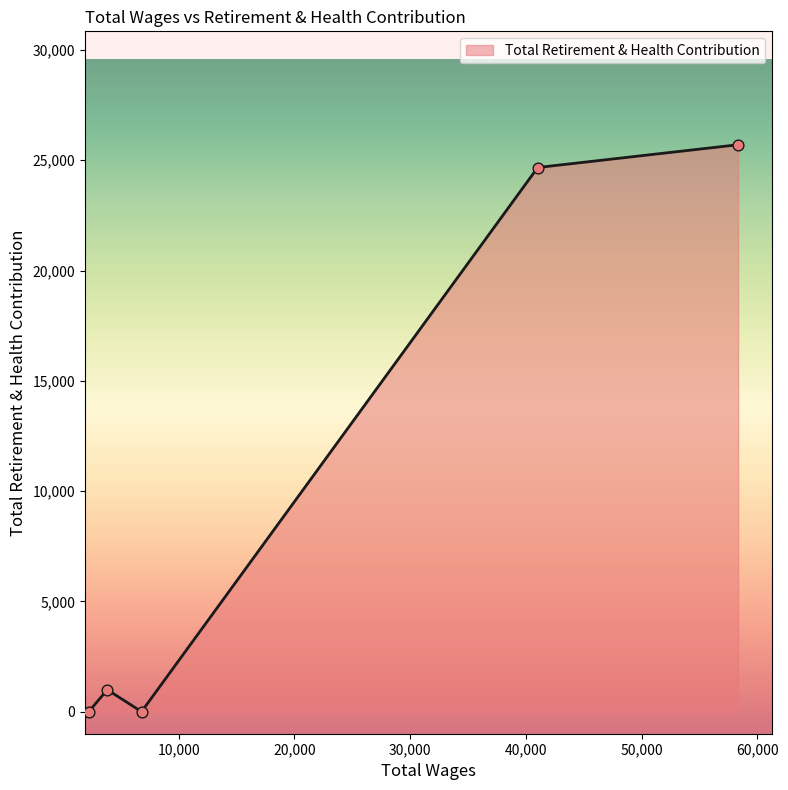

What is the difference between the maximum and minimum values?

25703